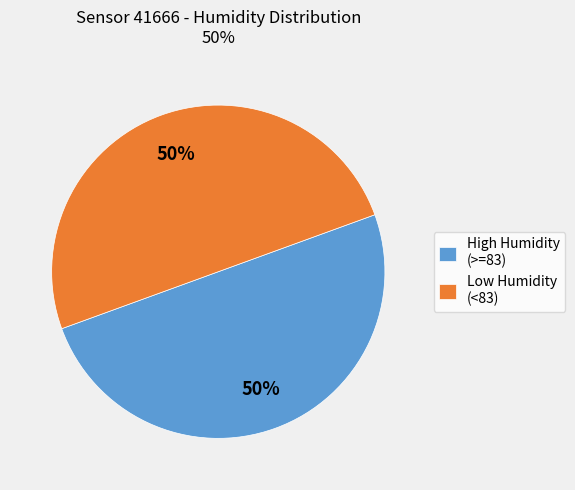

To the nearest percent, what is the combined percentage of High Humidity (>=83) and Low Humidity (<83)?

100%